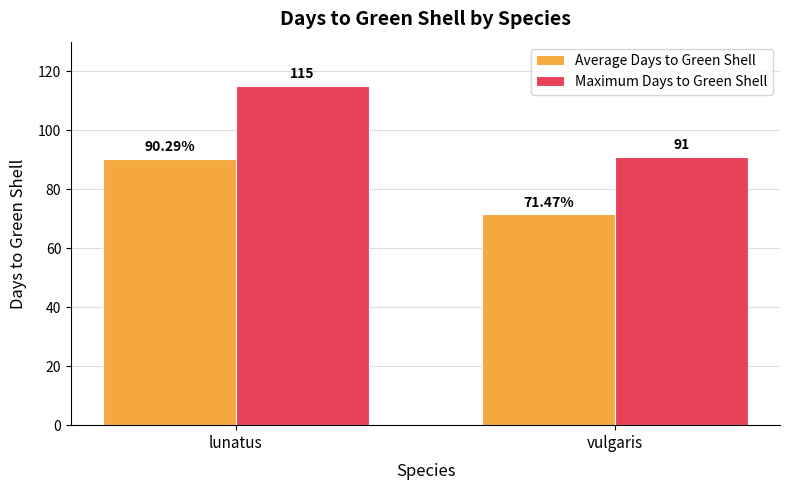

List the series in order of their peak value, highest first.

Maximum Days to Green Shell, Average Days to Green Shell